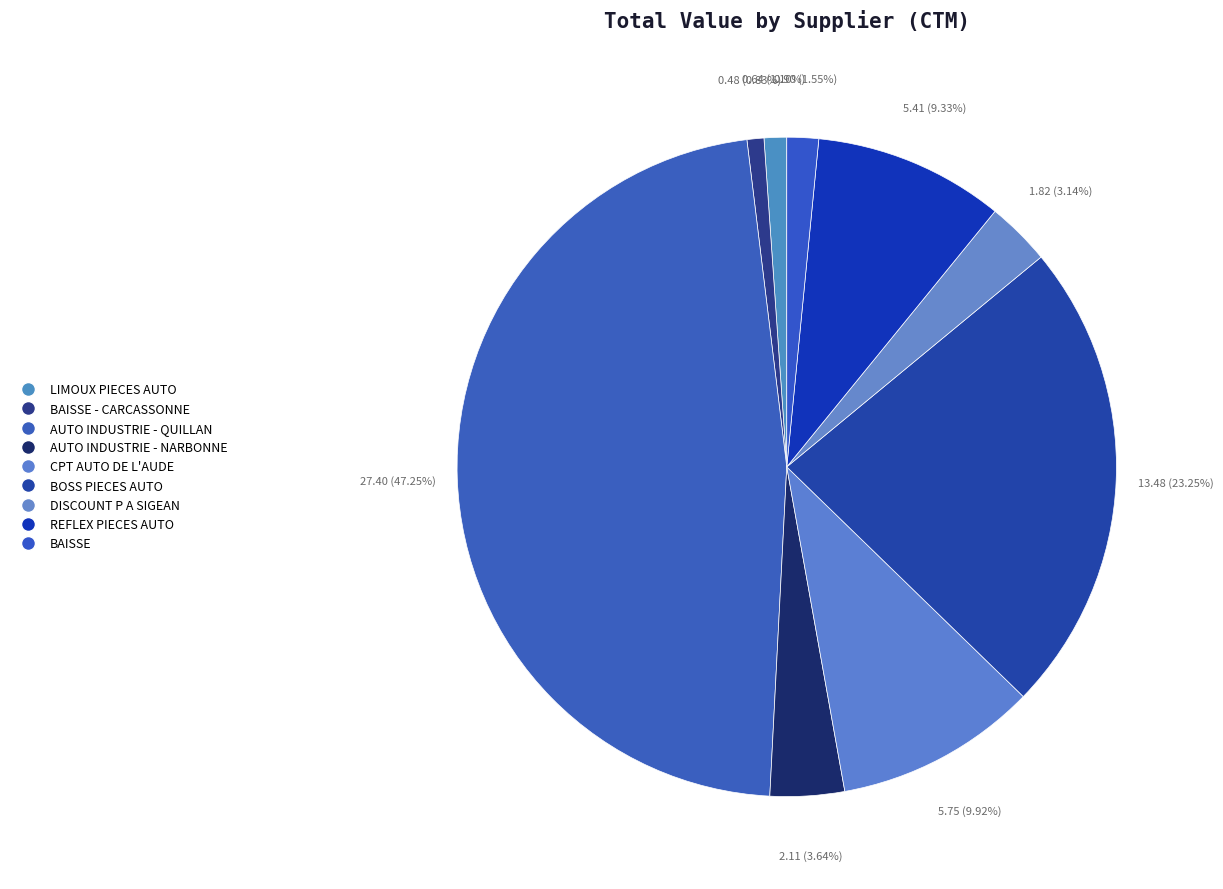

Does any single category account for the majority?

No